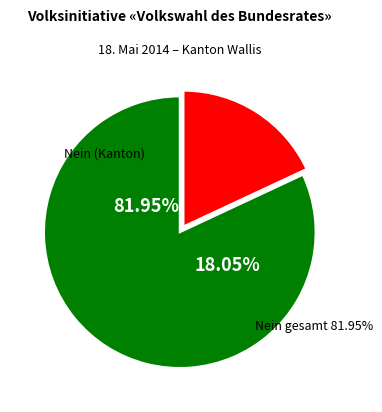

What percentage is the Ja slice, to the nearest percent?

18%